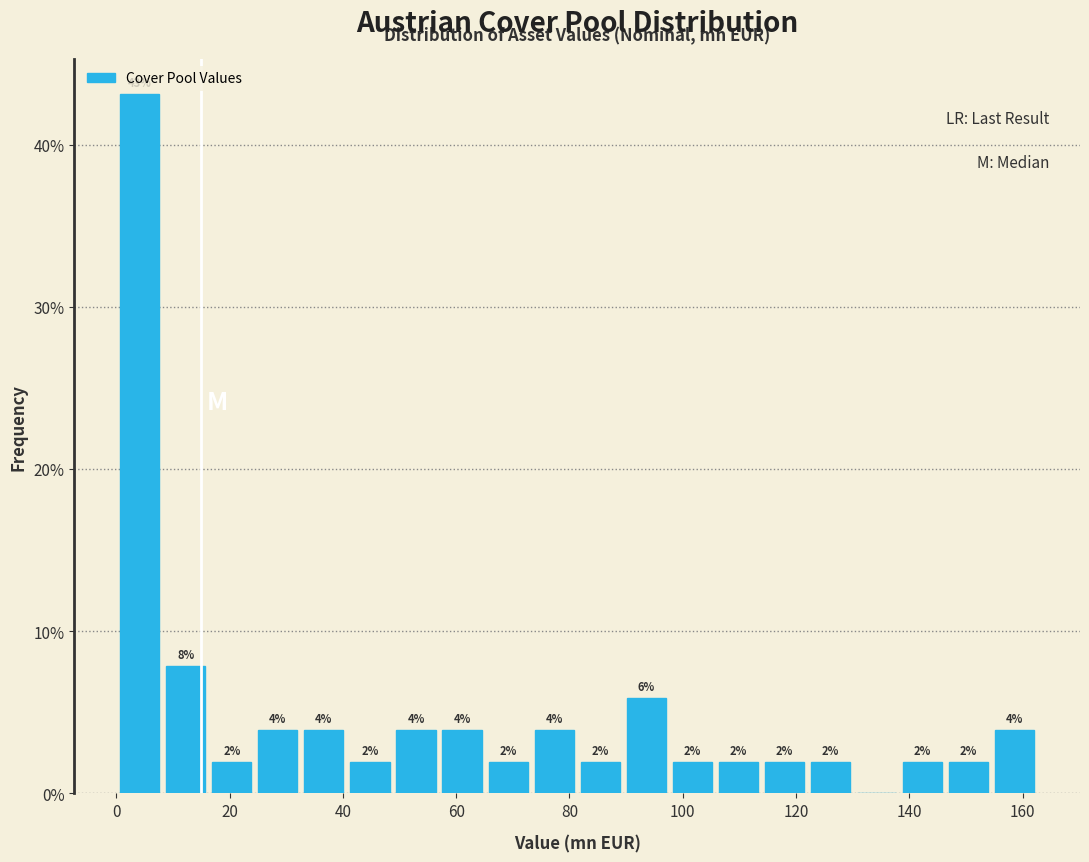

Over which range of the x-axis is the bar tallest?

0 to 8